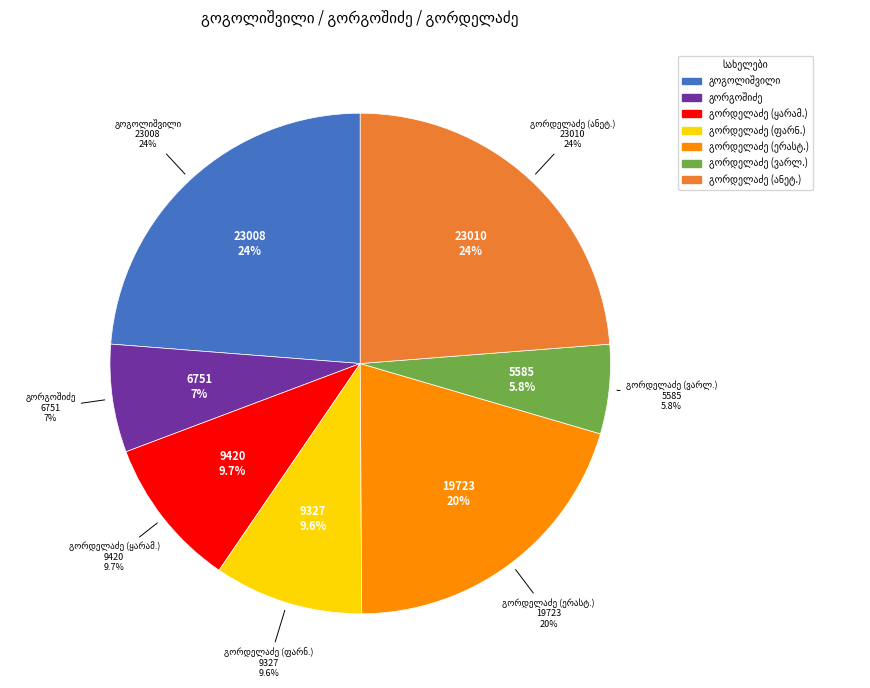

Is there a majority slice in this chart?

No